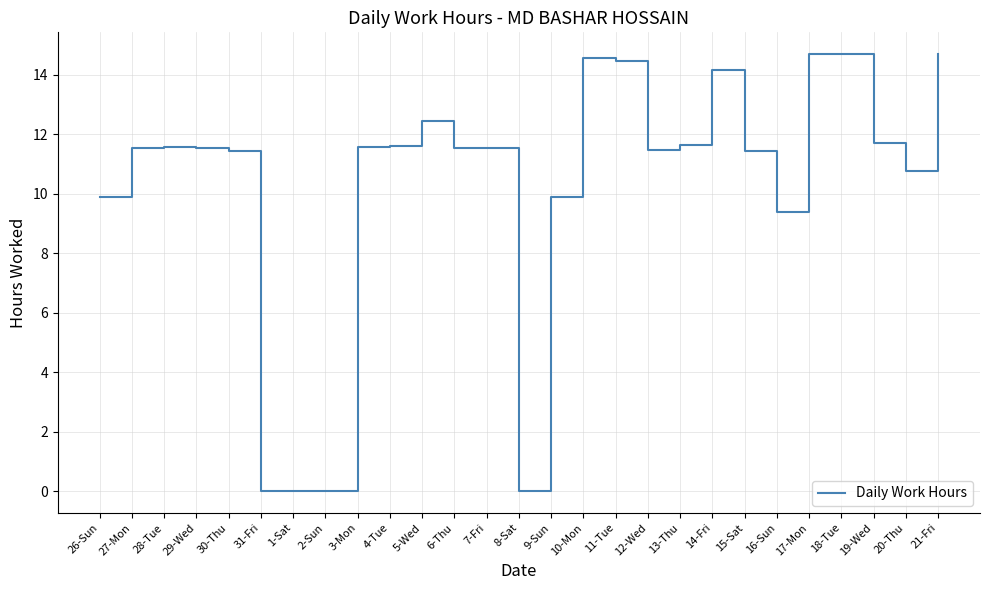

What is the maximum value shown in the chart?

14.7